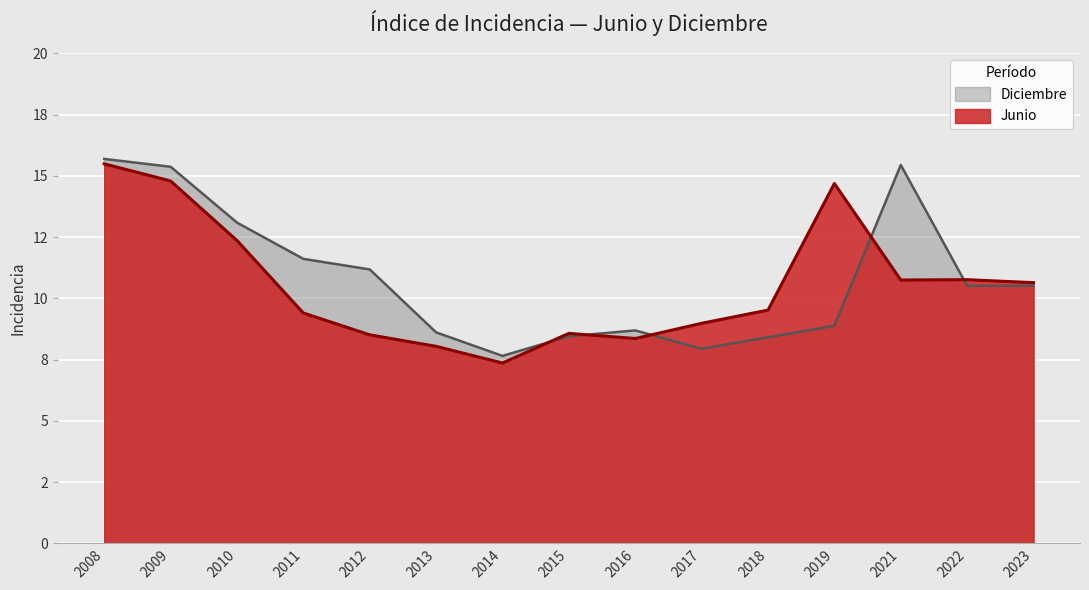

At which label is Junio closest to 11?

2022